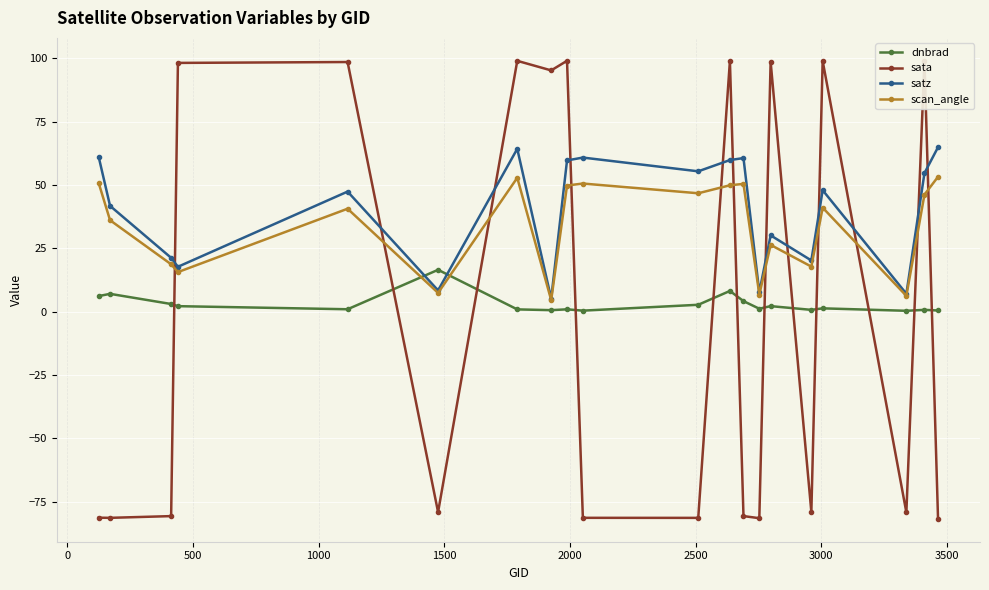

How many interior local valleys does the satz series have?

7